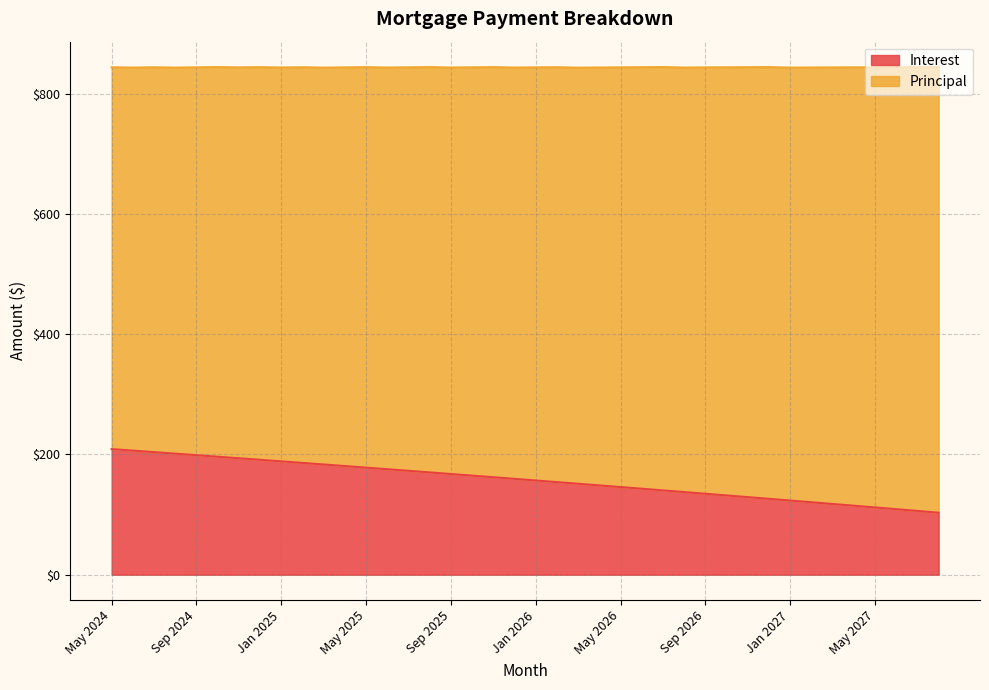

What is the label of the 10th point from the right?

Nov 2026